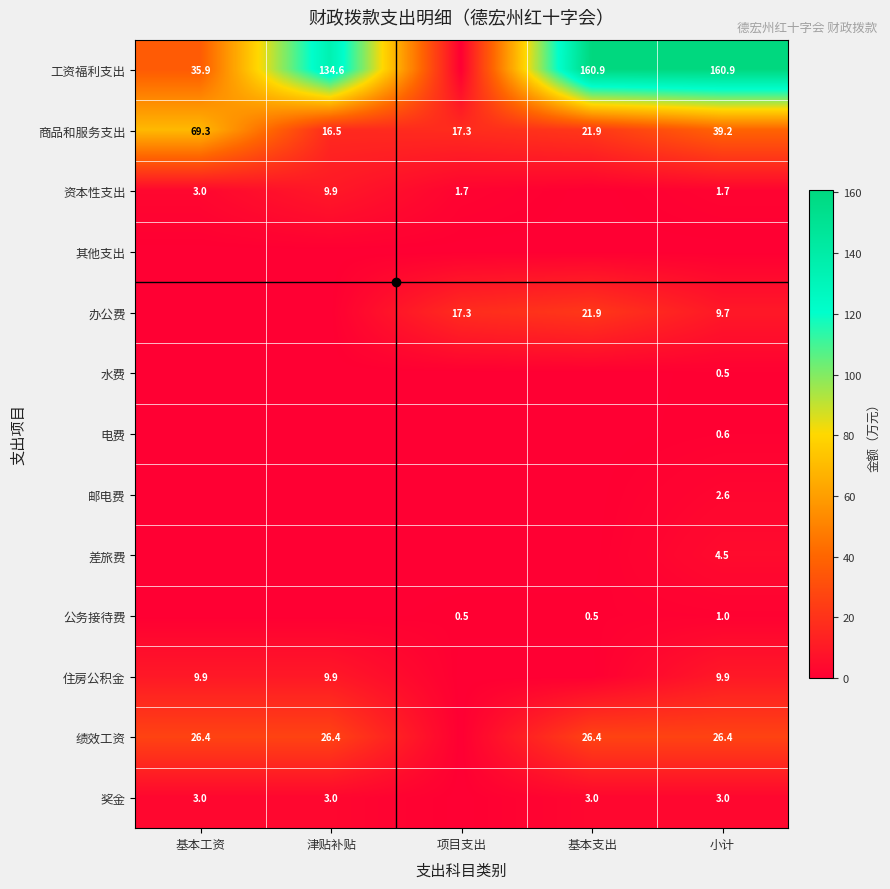

What is the minimum value for 商品和服务支出?

16.5